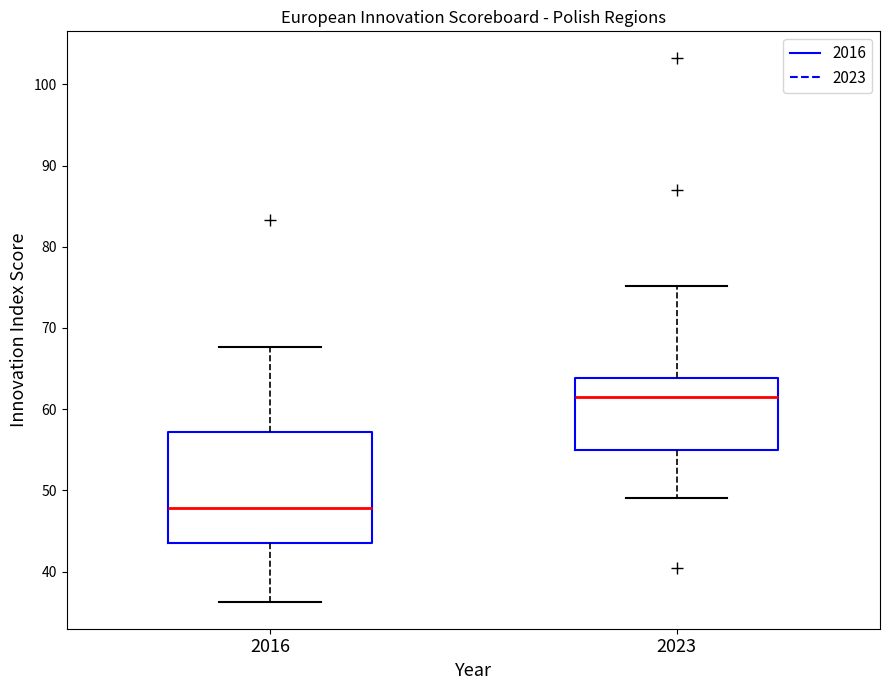

Which box has the highest median line?

2023